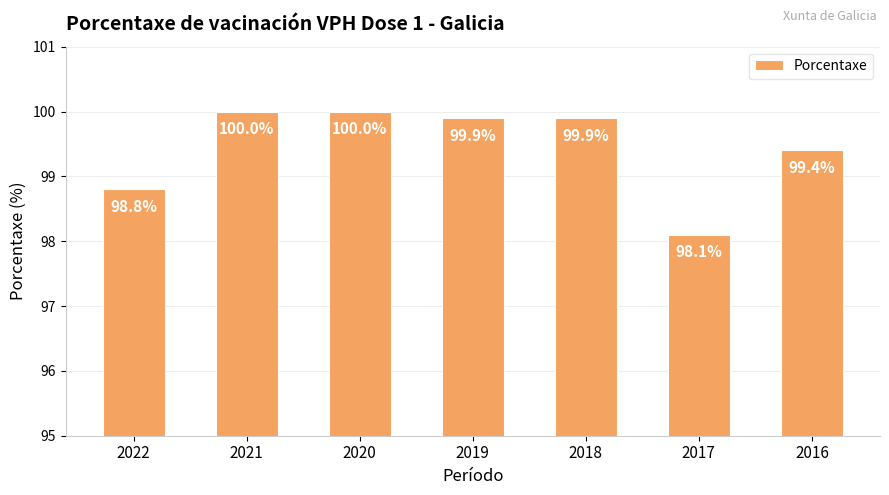

The value at 2017 is 98.1. True or false?

True